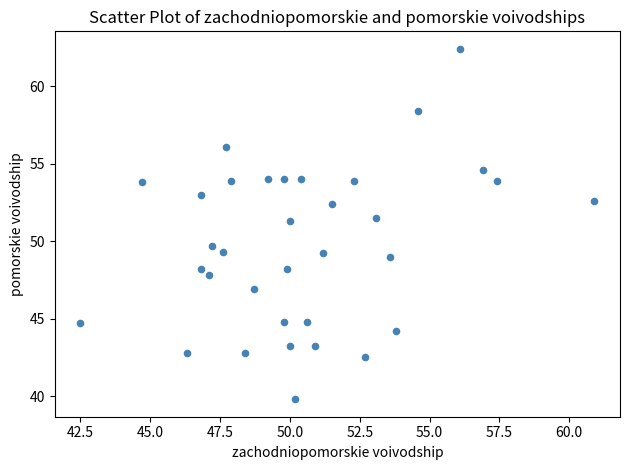

What is the range of X values (max minus min)?

18.4